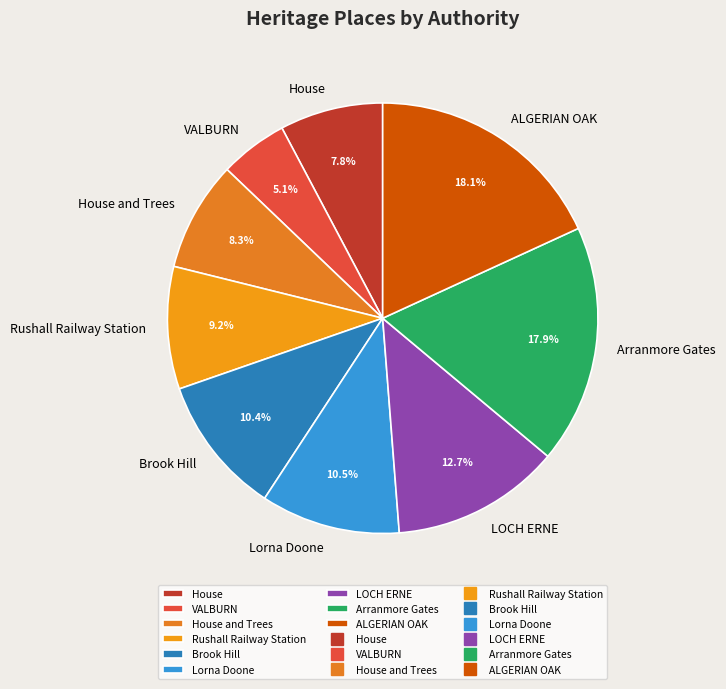

How much of the chart is everything except House and Trees?

91.7%